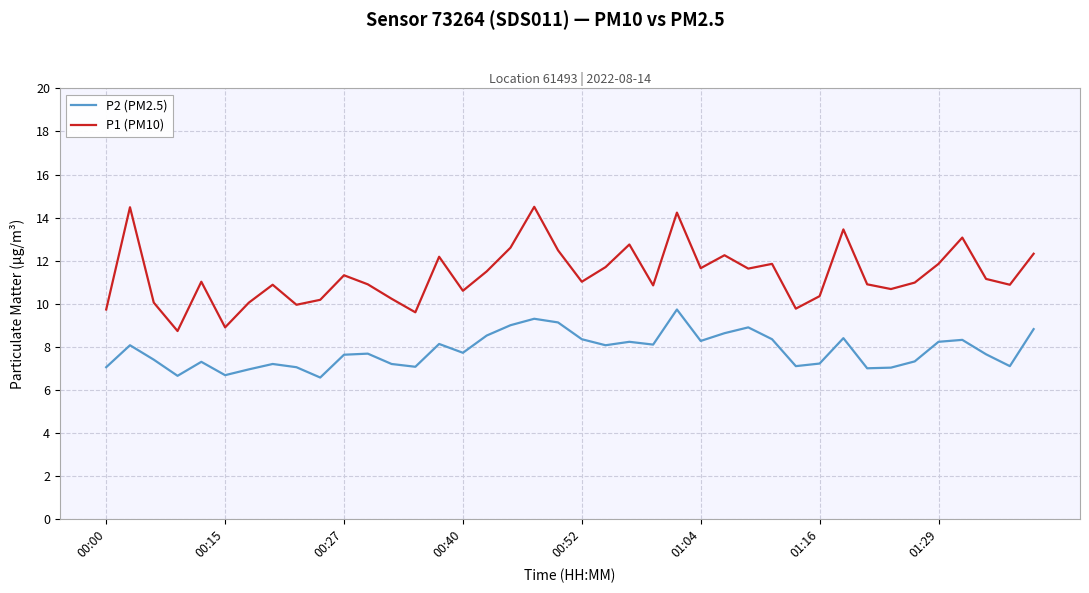

What is the highest value of the P1 (PM10) series?

14.5